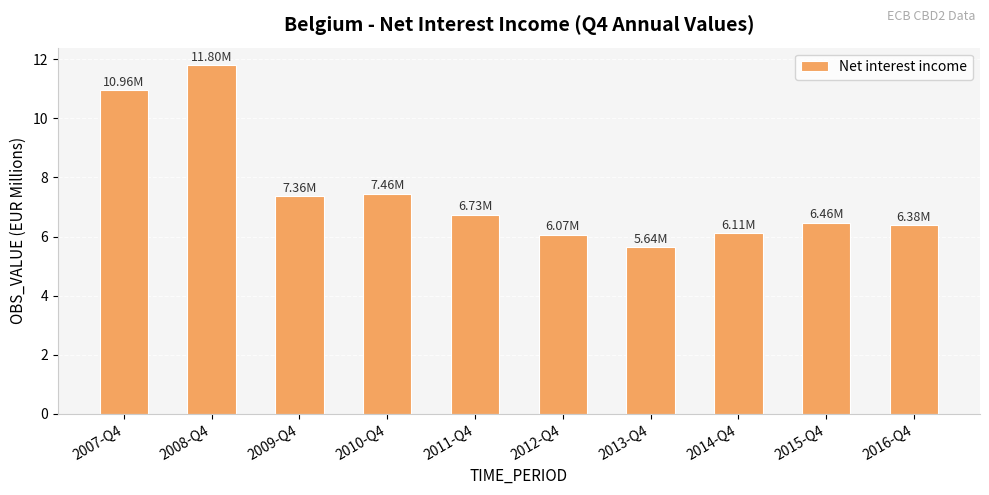

What is the minimum value shown in the chart?

5.6